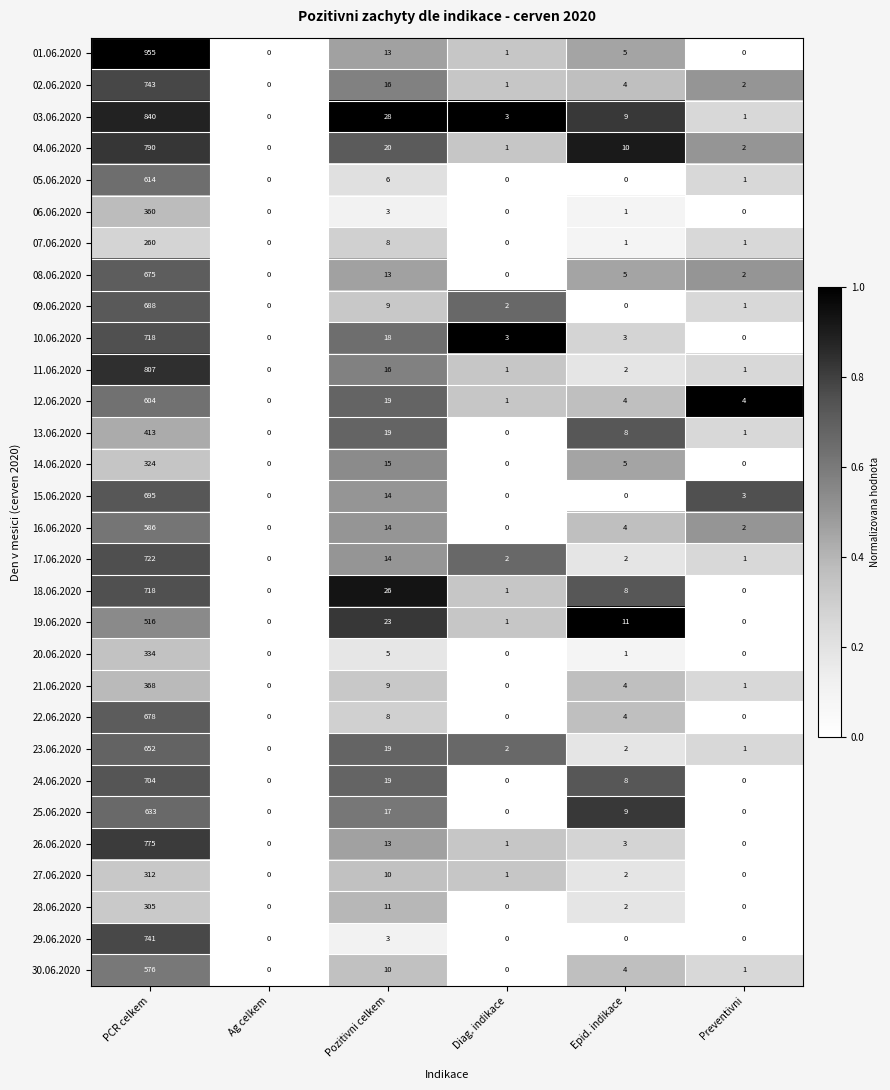

What is the average value of the 26.06.2020 series?

132